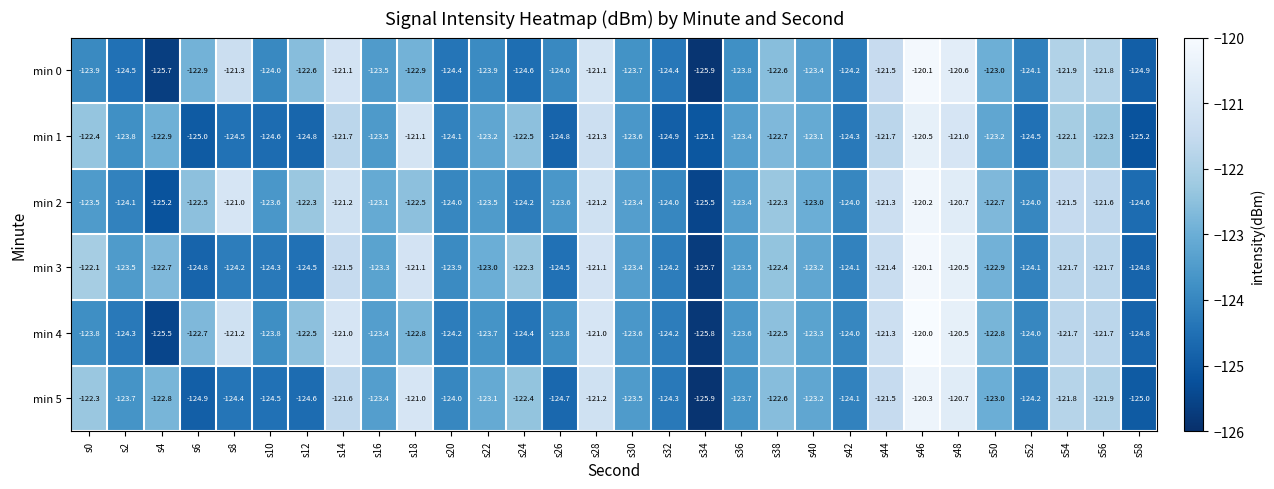

Which label corresponds to the largest value in the chart?

s46